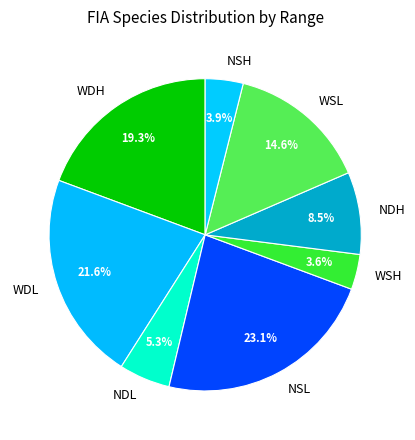

To the nearest percent, what is the difference between the WDL and NDL slice percentages?

16%